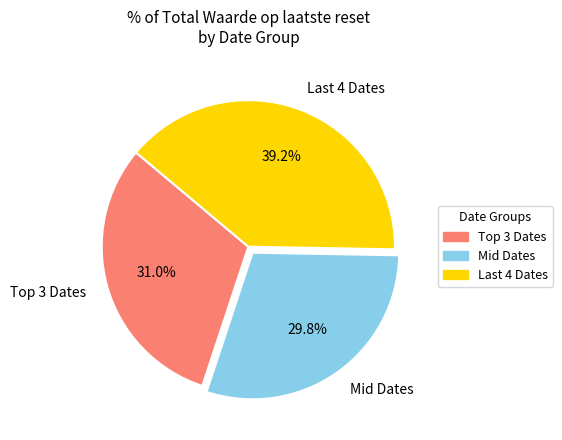

Does Mid Dates represent more than half of the total?

No